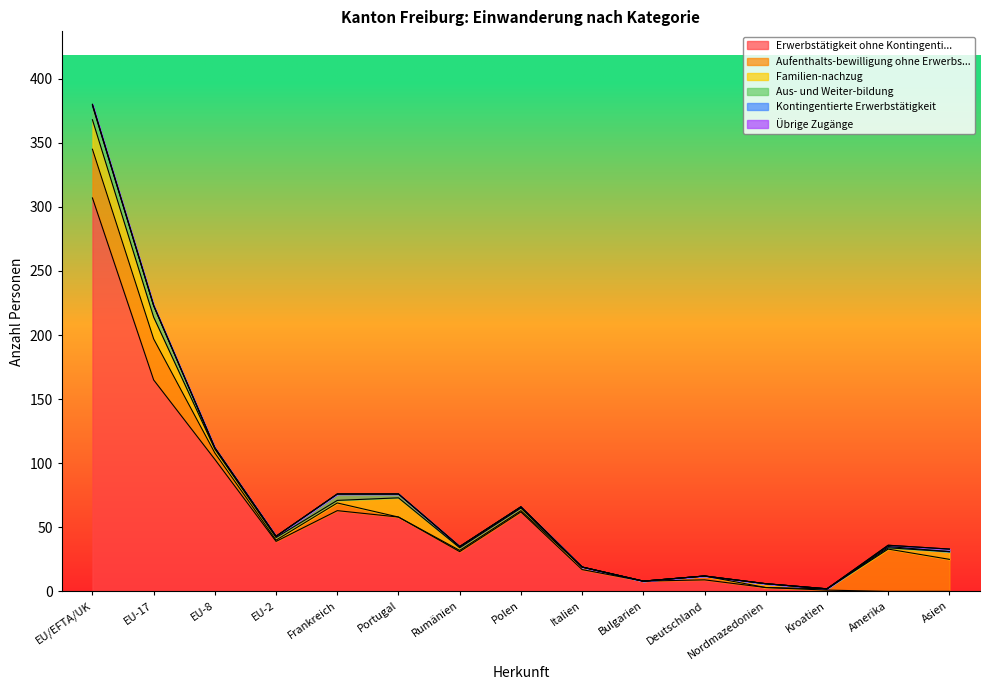

Which category has the lowest value across all series?

Amerika